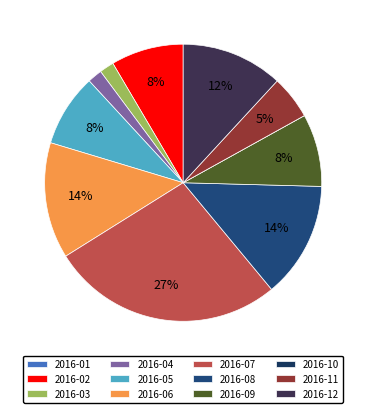

Does 2016-12 represent more than half of the total?

No